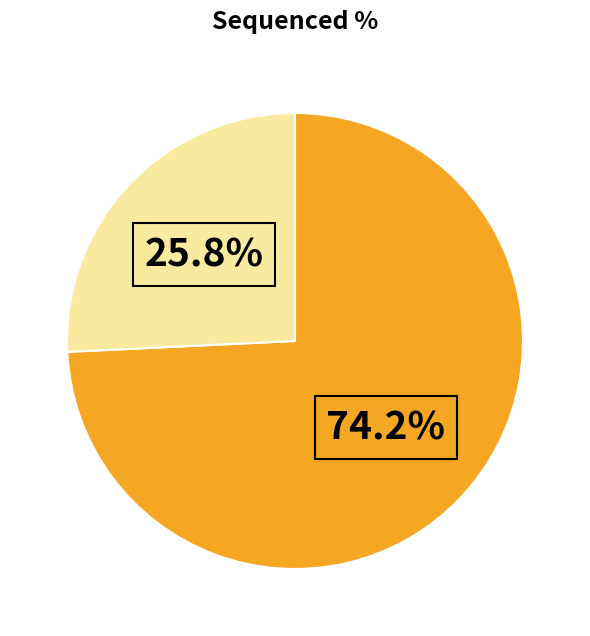

Does any single category account for the majority?

Yes